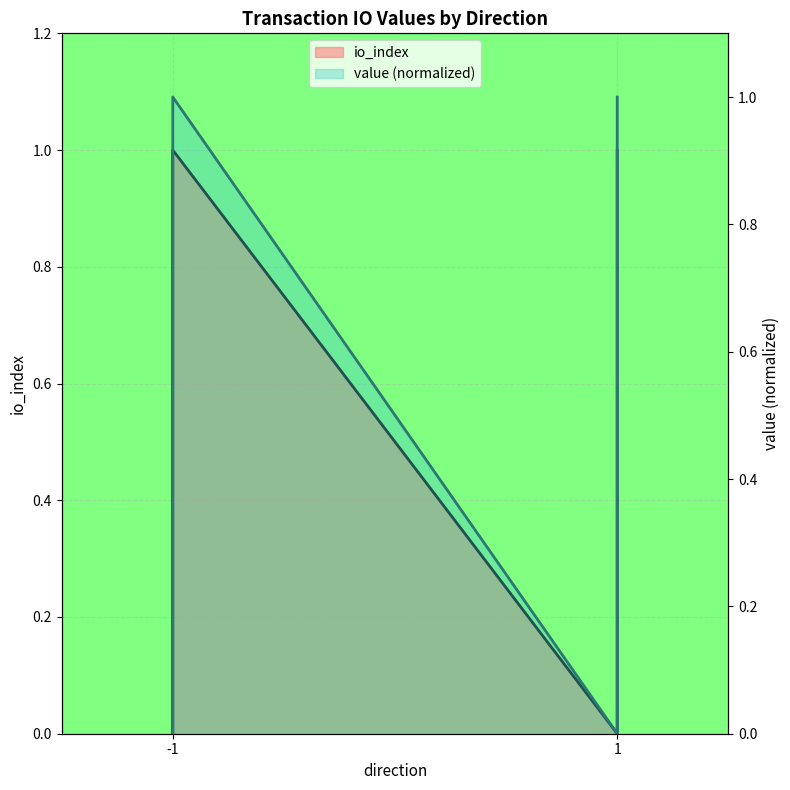

At -1, list the series in order from largest to smallest.

value, io_index